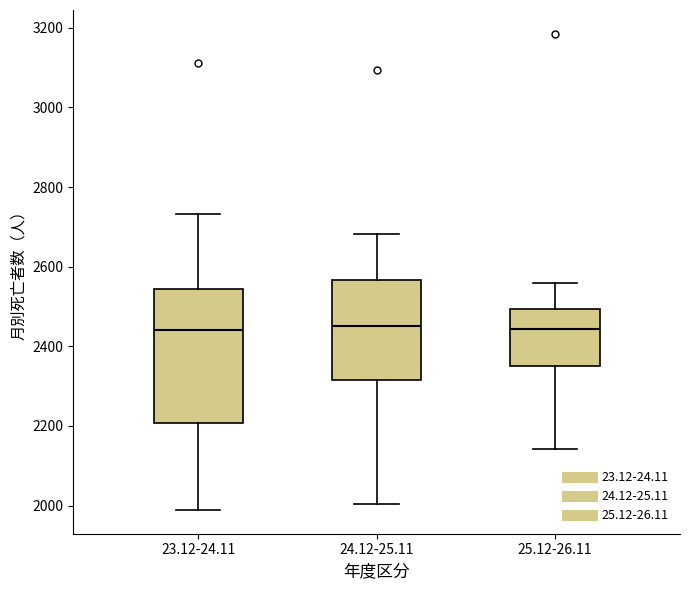

Reading left to right, transcribe this box plot: for each box, give where its median line is, the range the box spans, and where its two whiskers end, as read against the y-axis. The values are not printed on the chart, so give them approximately, as read against the axis.

23.12-24.11: median 2440, box 2200 to 2540, whiskers 1980 to 2740
24.12-25.11: median 2460, box 2320 to 2560, whiskers 2000 to 2680
25.12-26.11: median 2440, box 2340 to 2500, whiskers 2140 to 2560